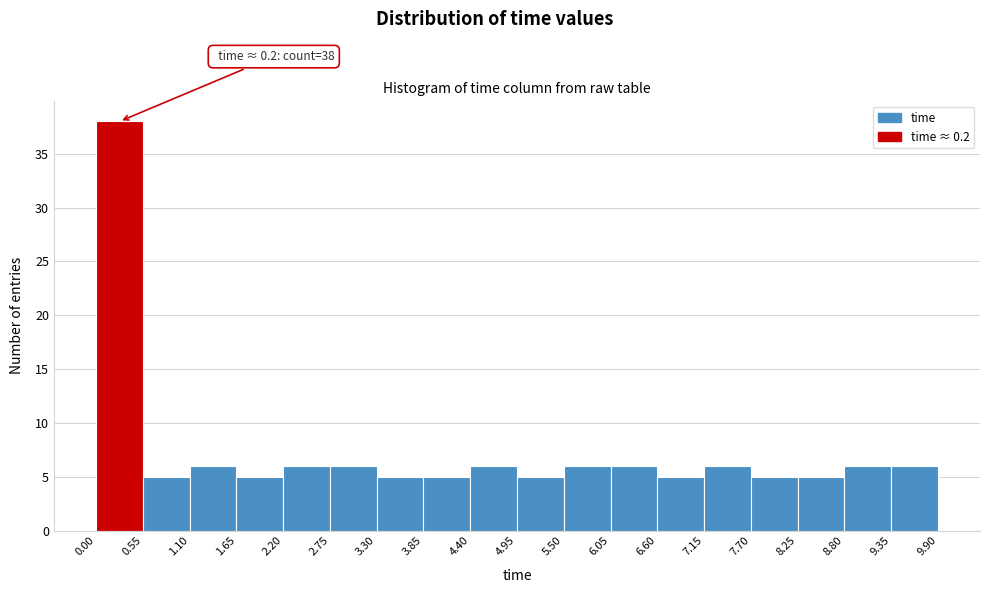

Over which range of the x-axis is the bar tallest?

0.00 to 0.55